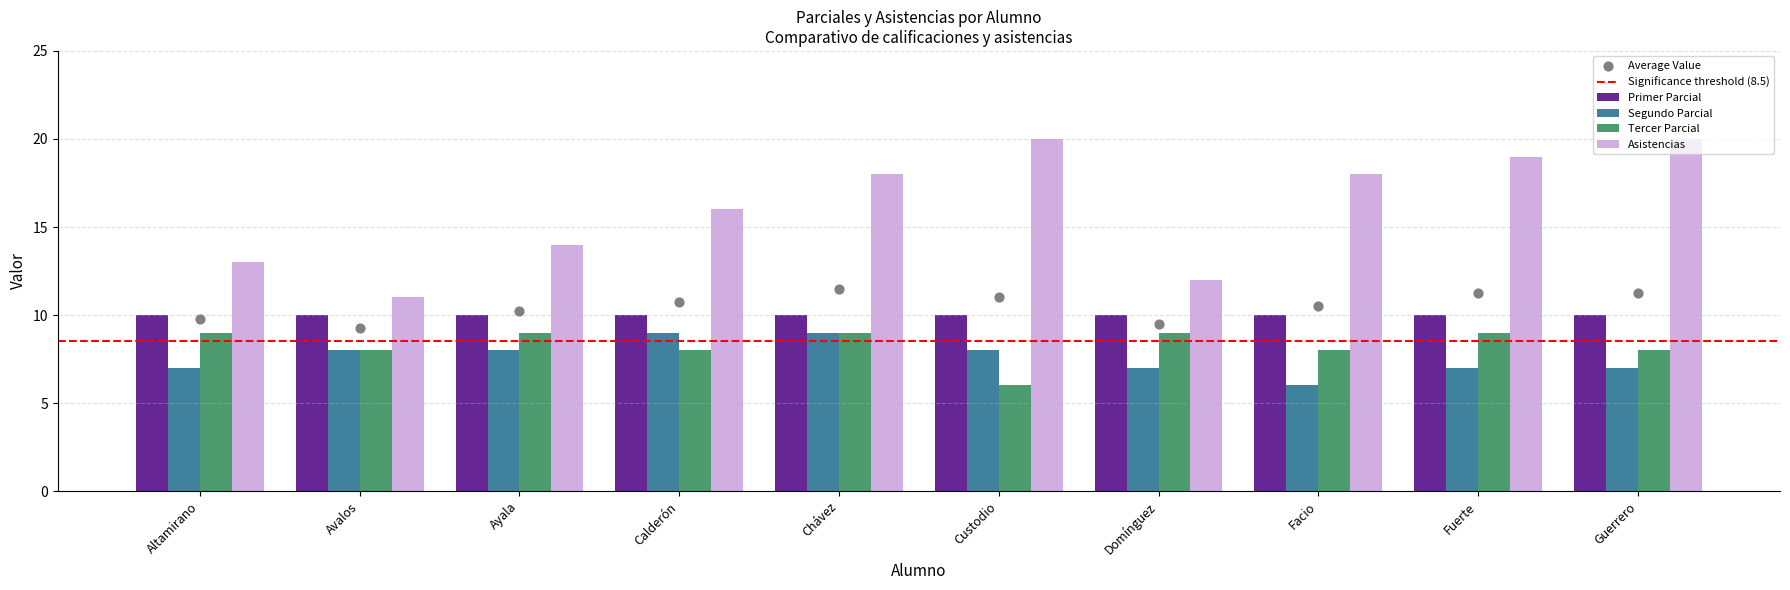

The value of Segundo Parcial at Fuerte is 7. True or false?

True